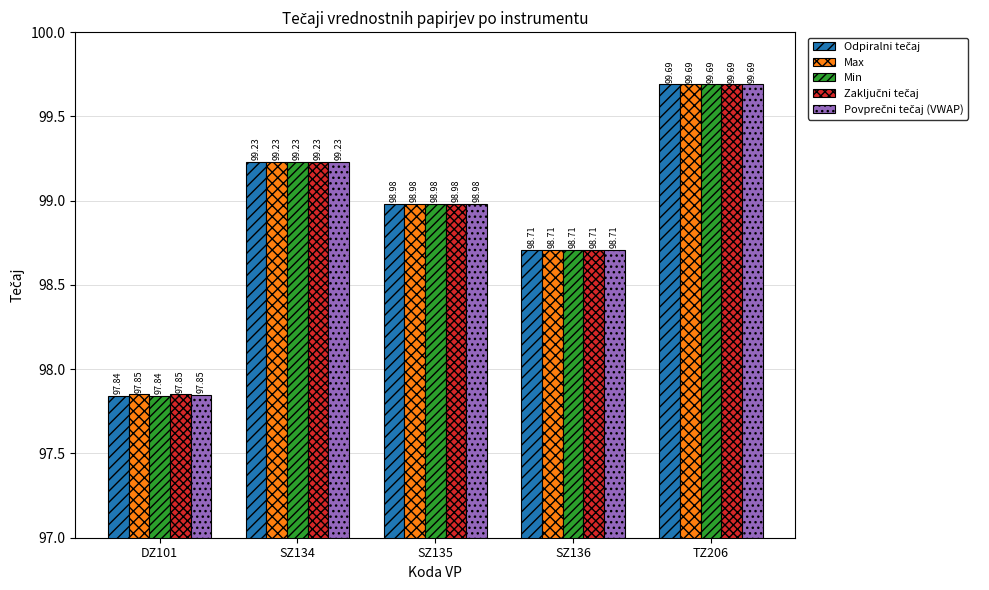

At how many categories does at least one series exceed 98?

4